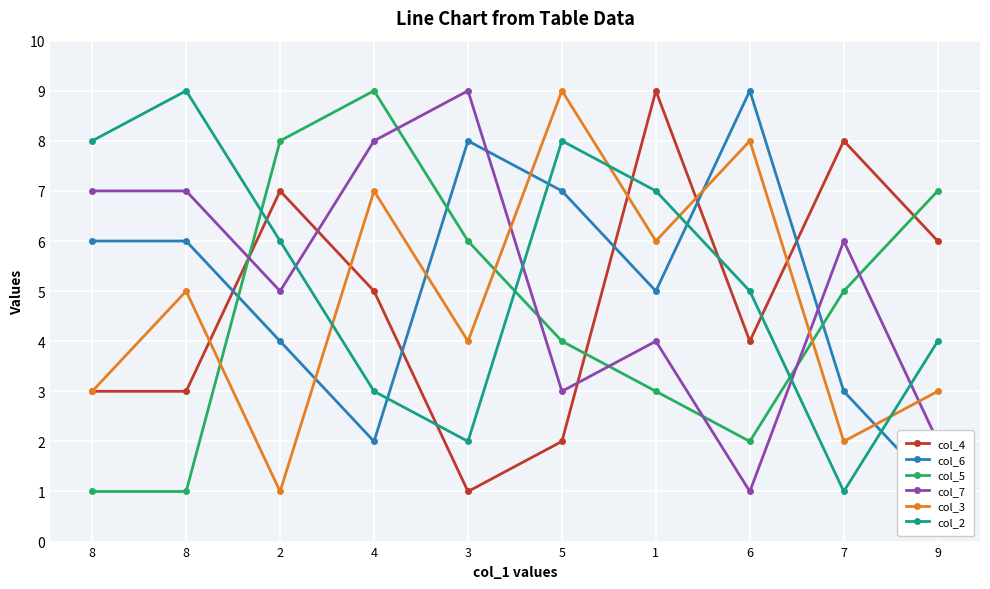

In col_2, how many points are higher than both neighbors (excluding endpoints)?

2